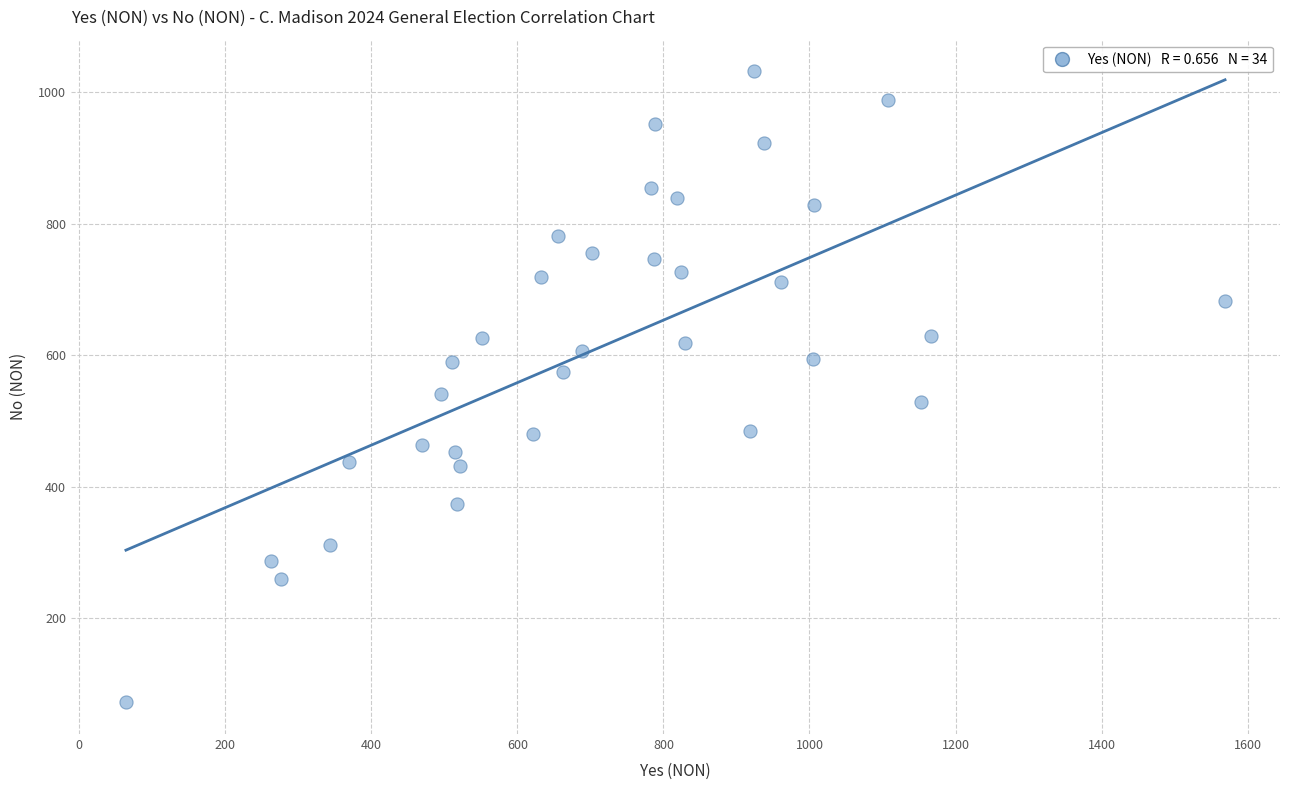

What Y value in the scatter plot is closest to 552?

541